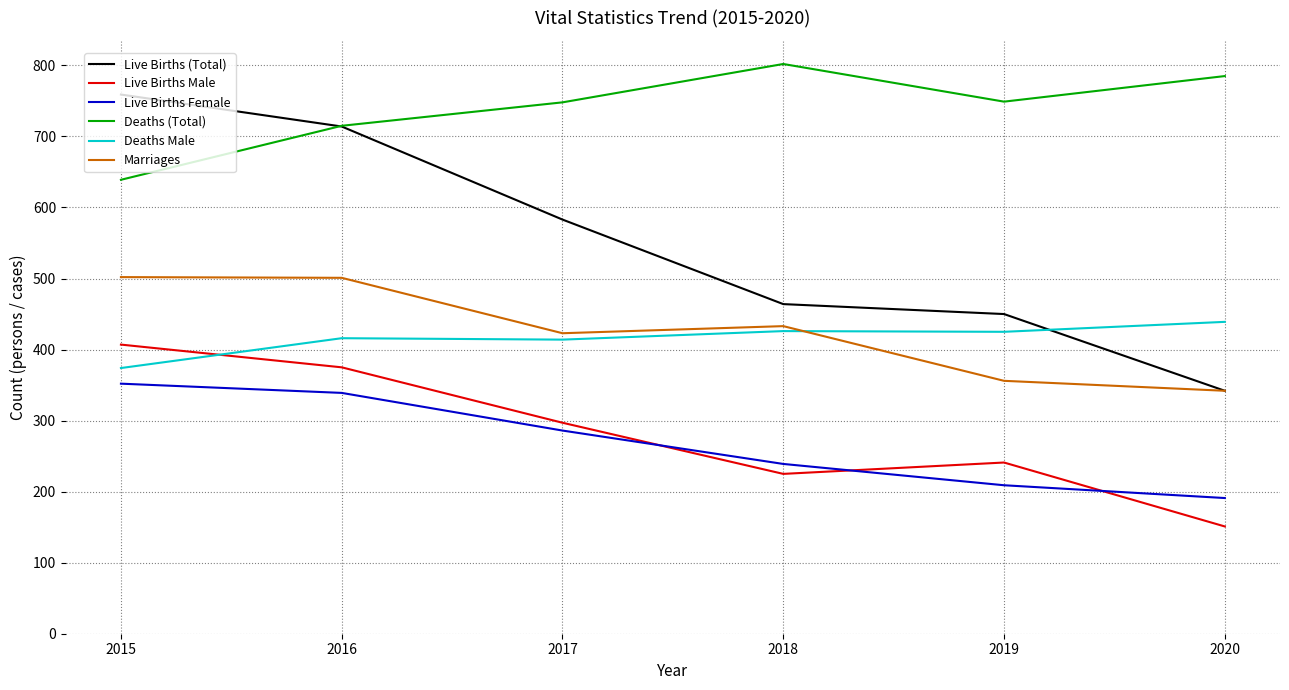

Which series has the largest total across all categories?

Deaths (Total)